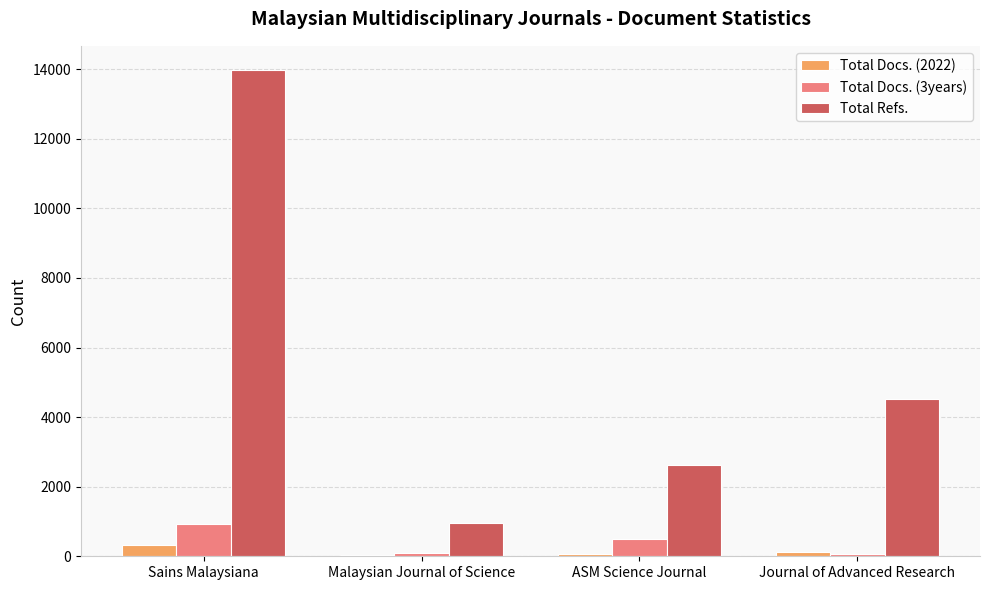

How many groups of bars are there?

4